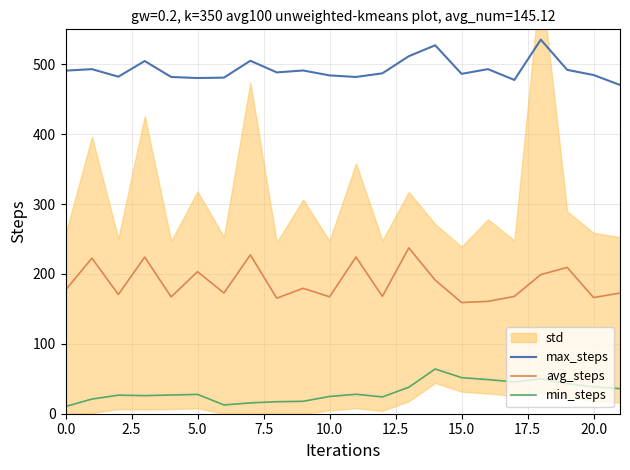

Read the max_steps value at 10.0.

484.1